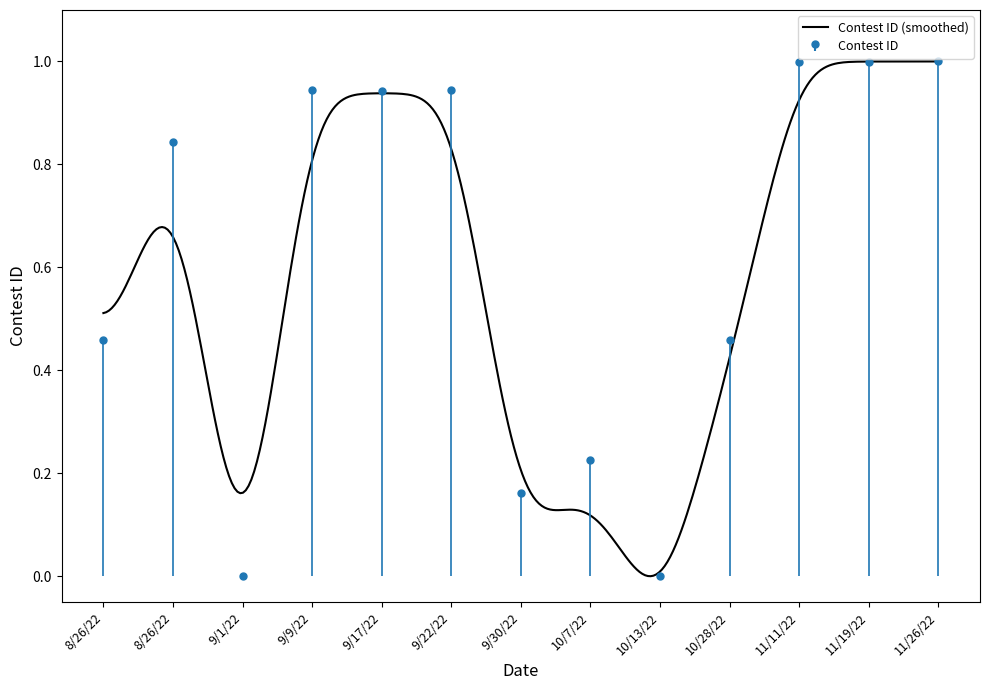

List the labels in order of value, smallest first.

9/1/22, 10/13/22, 9/30/22, 10/7/22, 8/26/22, 10/28/22, 8/26/22, 9/17/22, 9/9/22, 9/22/22, 11/11/22, 11/19/22, 11/26/22